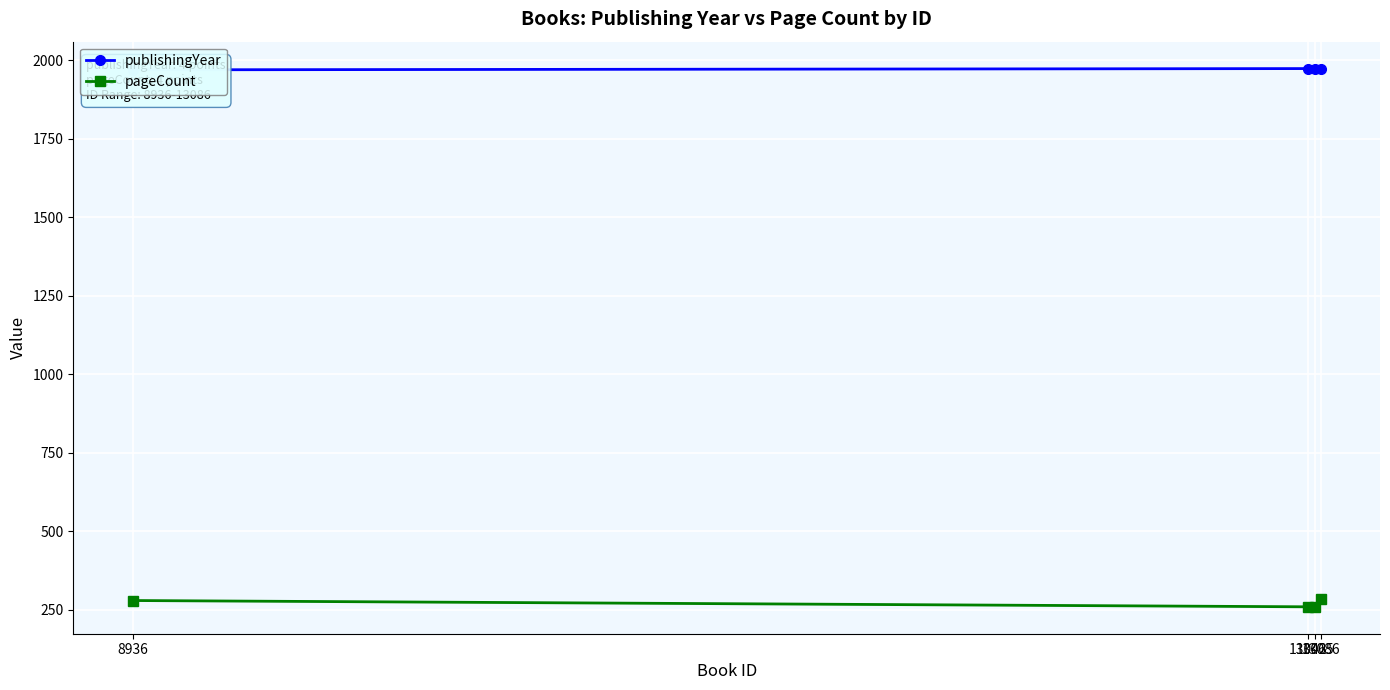

True or false: publishingYear and pageCount intersect in this chart.

False